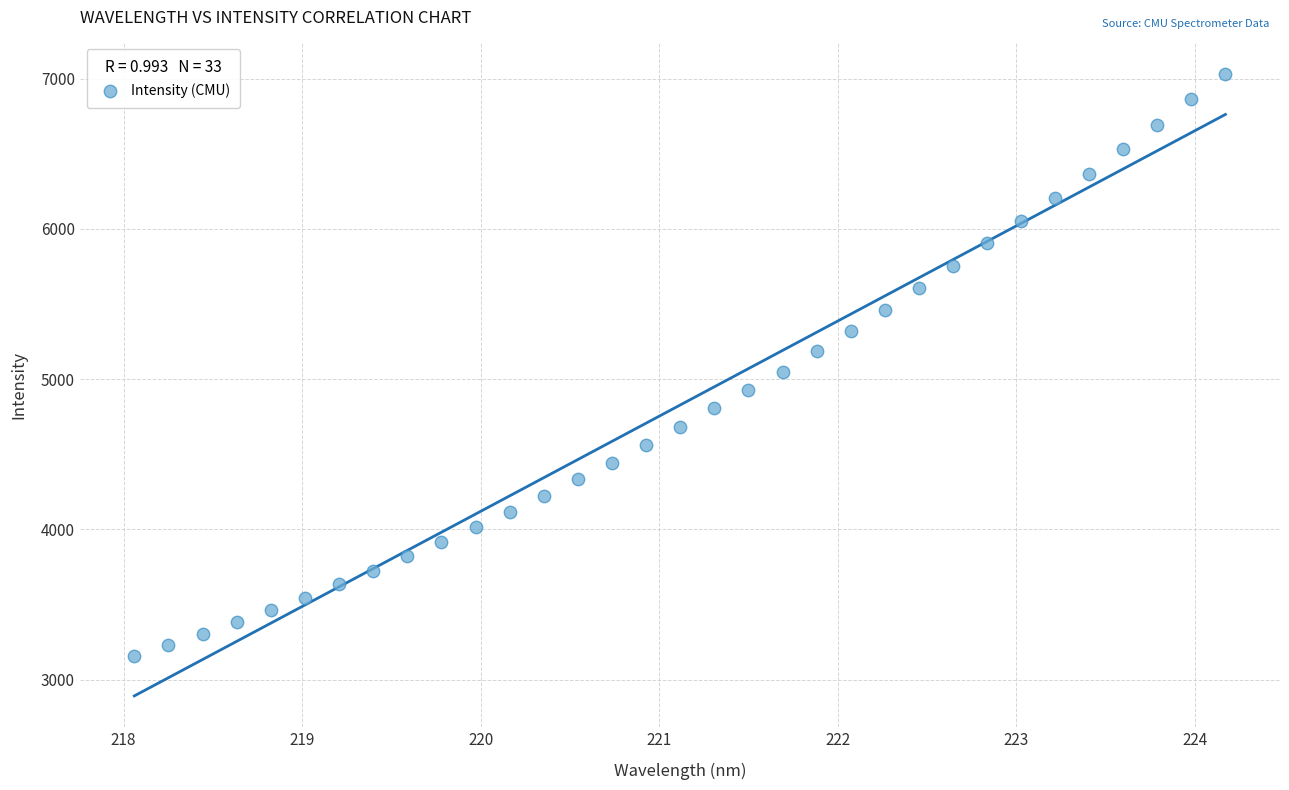

What is the range of X values (max minus min)?

6.1